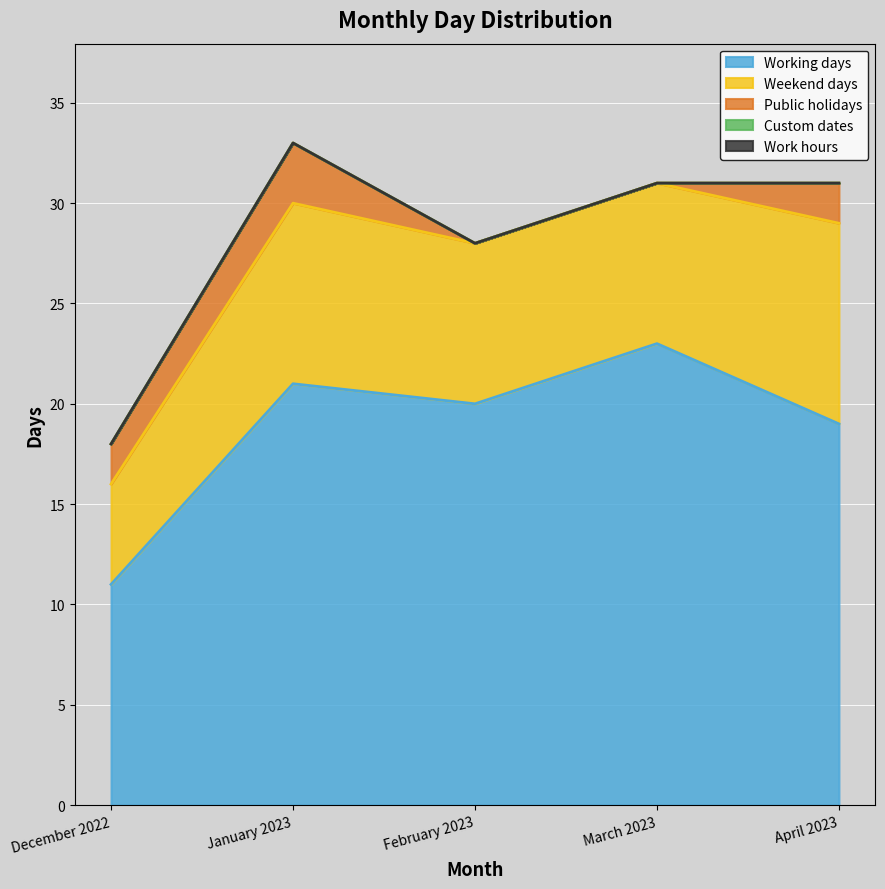

Which series has the widest spread of values?

Working days